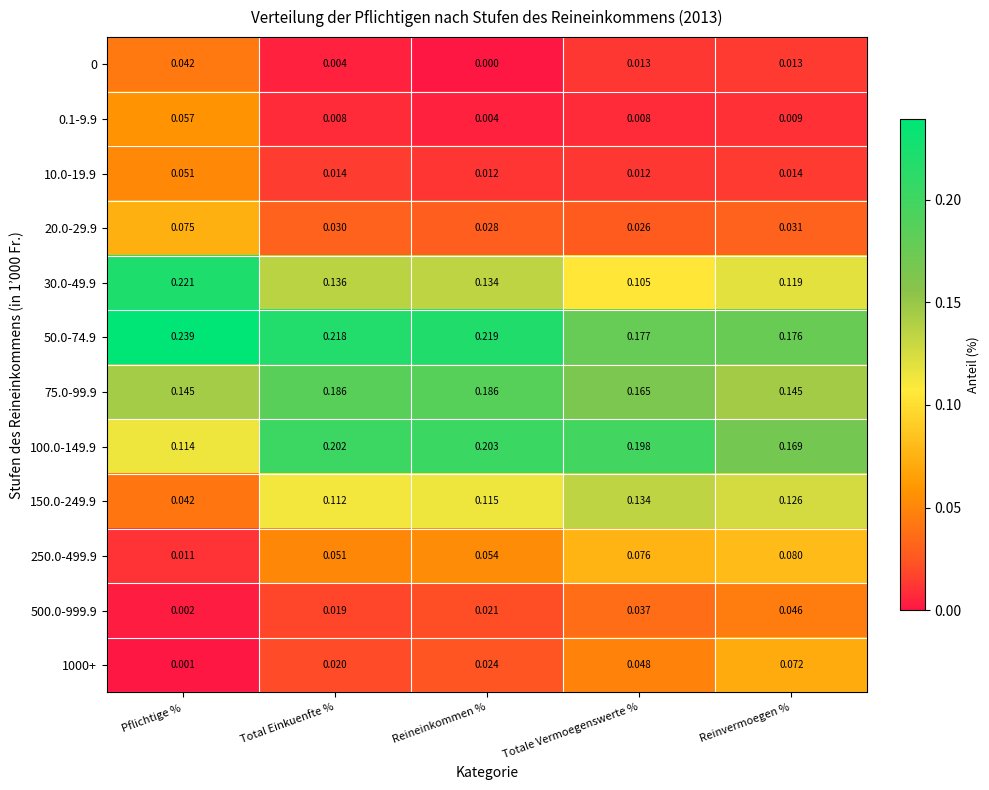

Is the value of 1000+ at Reineinkommen % greater than the value of 100.0-149.9 at Total Einkuenfte %?

No